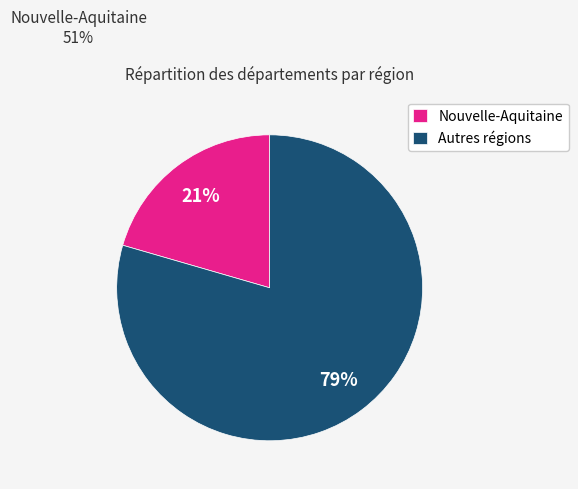

The Nouvelle-Aquitaine slice represents 21% of the pie. True or false?

True